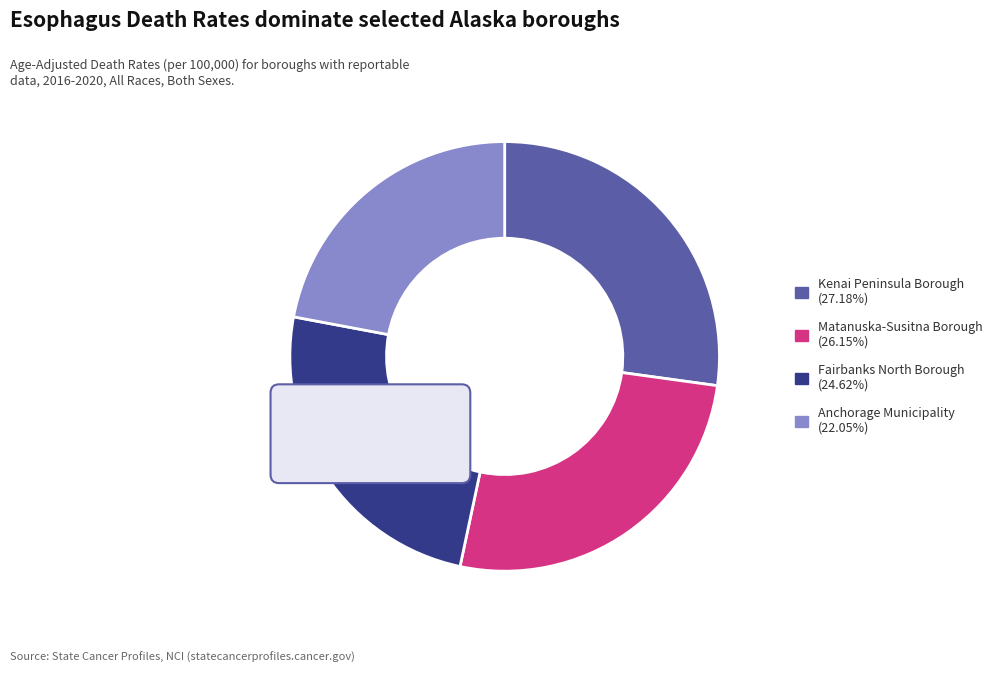

To the nearest percent, what is the combined percentage of Matanuska-Susitna Borough and Kenai Peninsula Borough?

53%